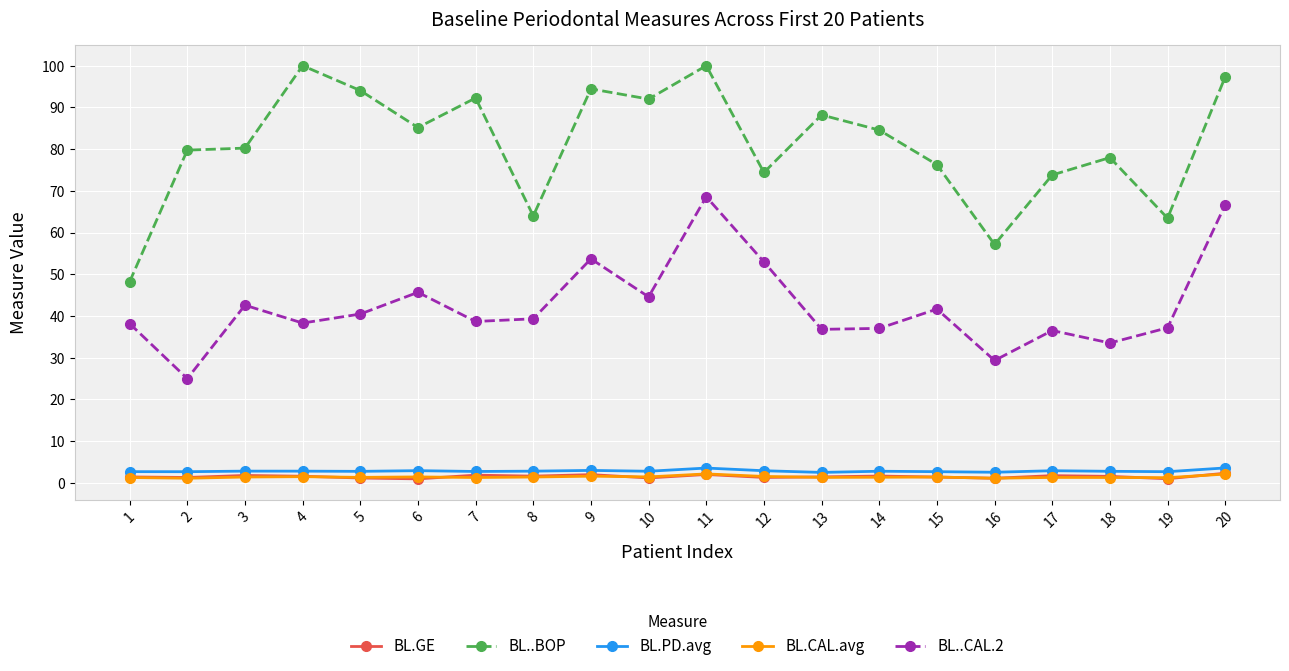

Between which two adjacent categories do BL.CAL.avg and BL.GE first intersect?

4 and 5